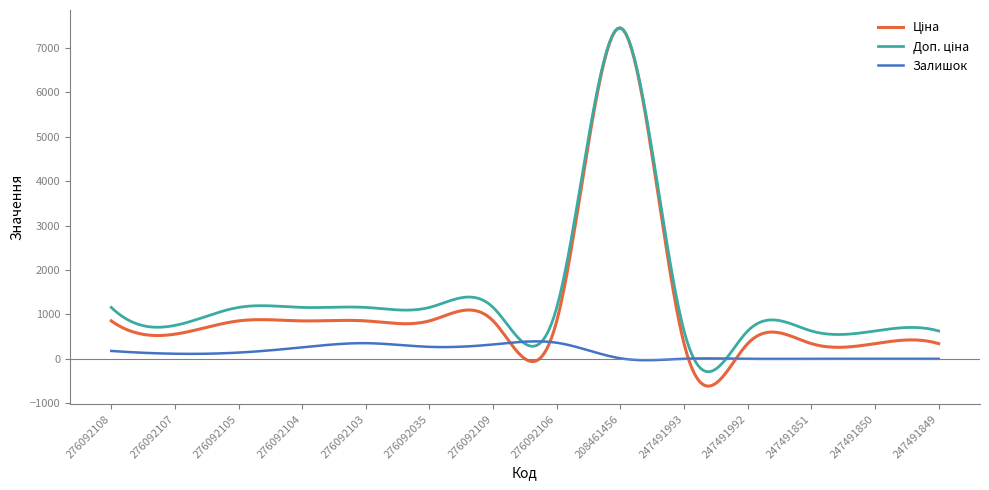

What is the smallest value displayed?

-615.8